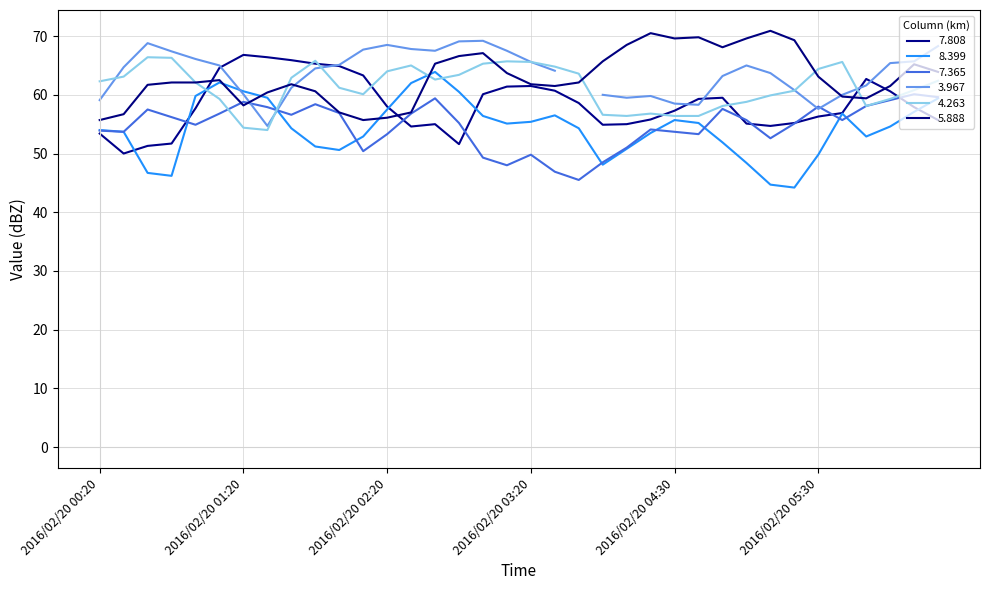

What is the sum of the 8.399 values at 2016/02/20 01:10 and 2016/02/20 04:40?

117.3